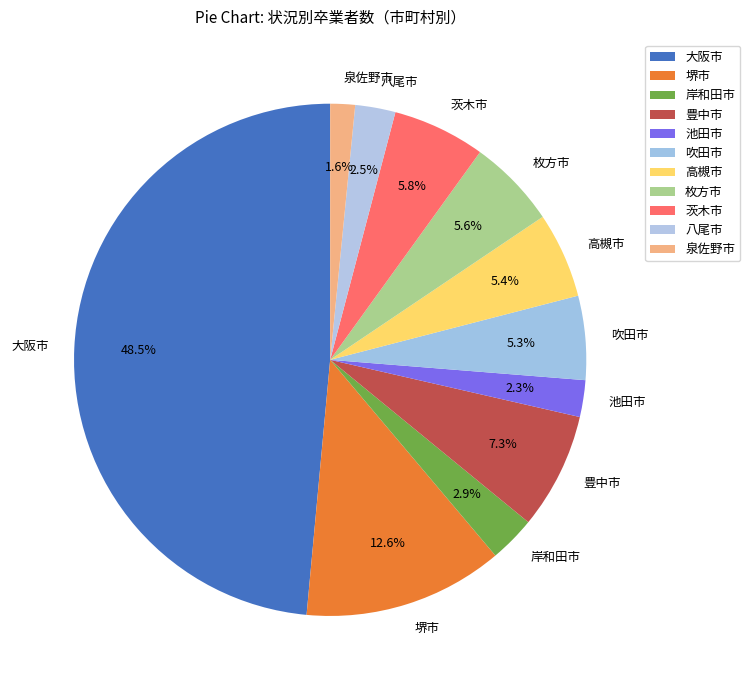

Which slice is the smallest?

泉佐野市